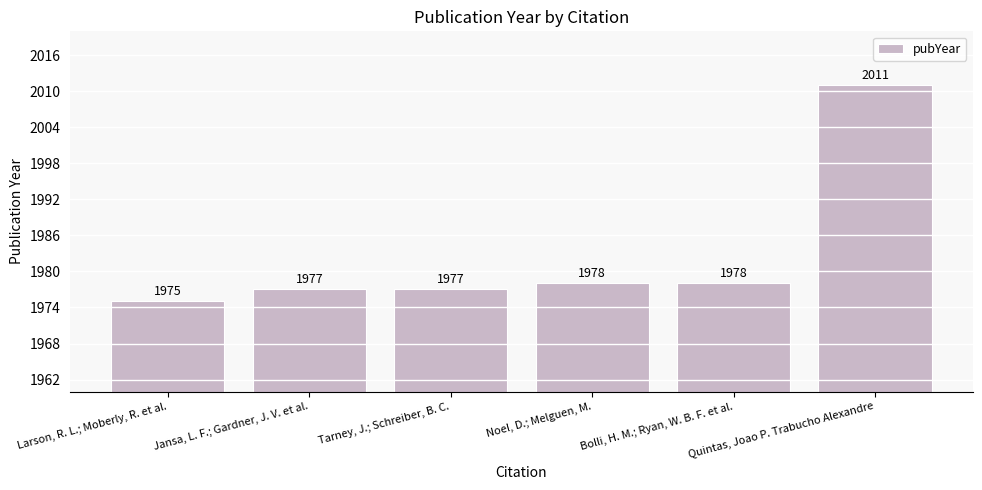

What is the maximum value shown in the chart?

2011